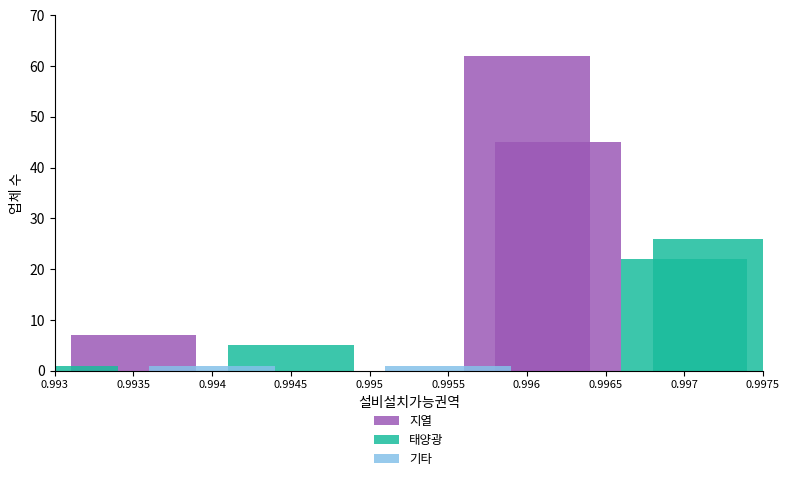

Between 0.9945 and 0.993, which is larger?

0.993